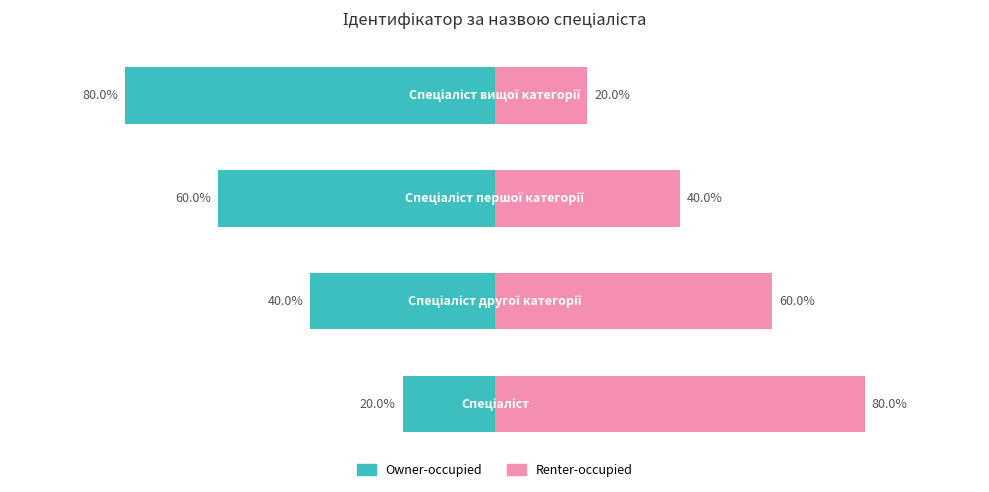

What is the difference between the second highest and second lowest values in the Owner-occupied series?

20